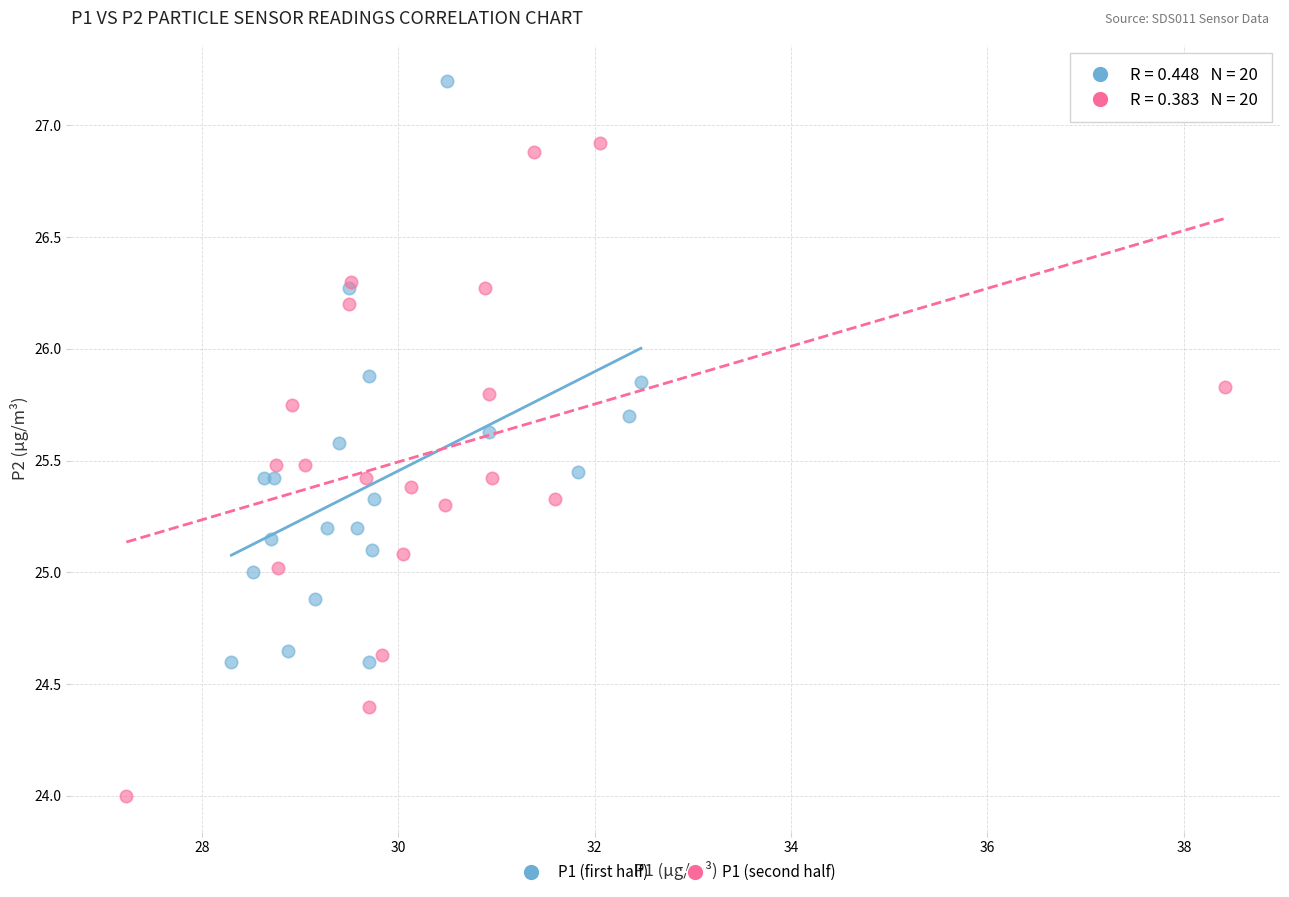

What are all the series names shown in the legend?

P1 (first half), P1 (second half)